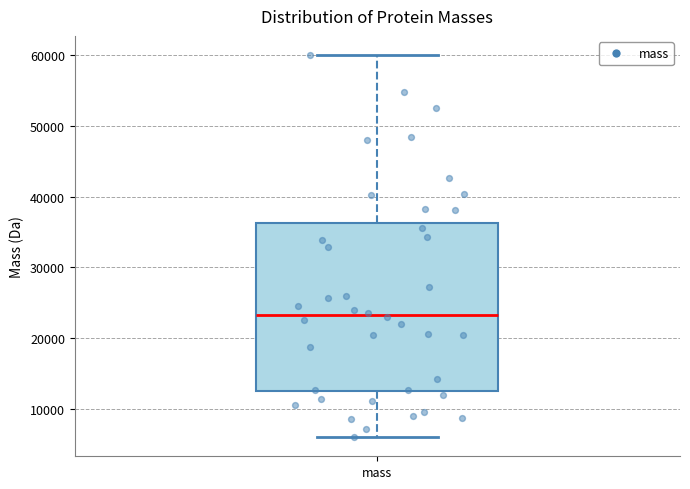

Where does the lower whisker of the box for mass end on the y-axis? The values are not printed on the chart, so give them approximately, as read against the axis.

6000